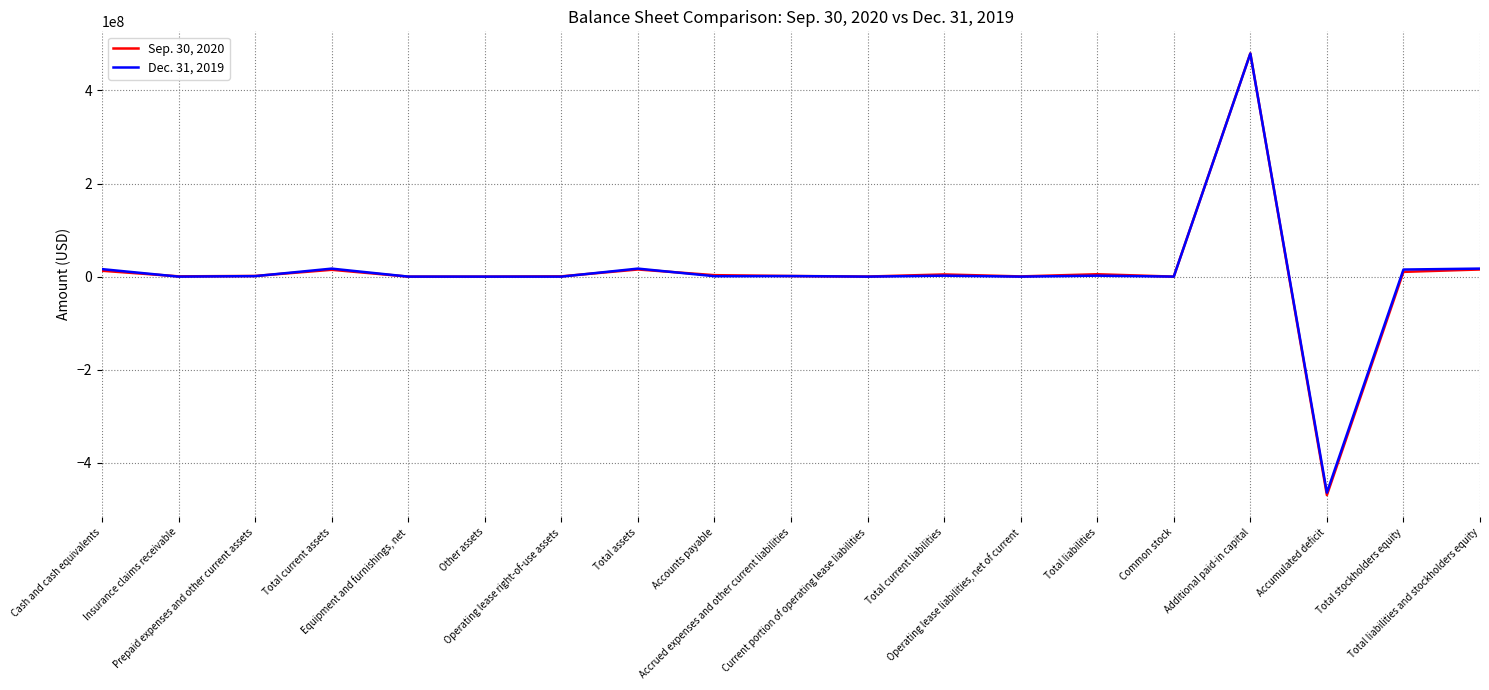

What is the maximum value shown in the chart?

479494604